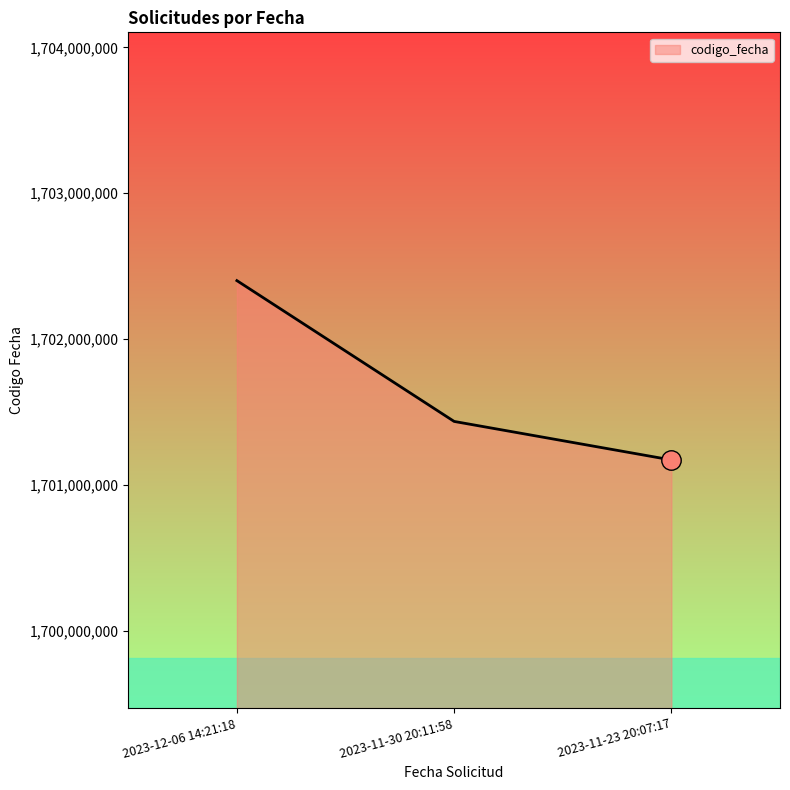

What is the ratio of the value at 2023-11-30 20:11:58 to the value at 2023-11-23 20:07:17?

1.0